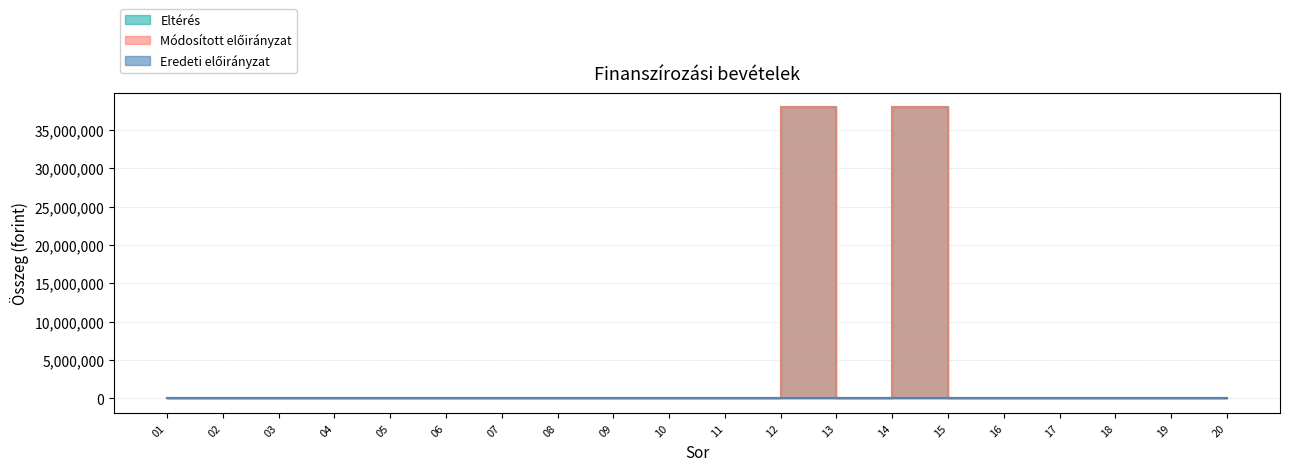

At which category does Eltérés reach its first local valley?

13